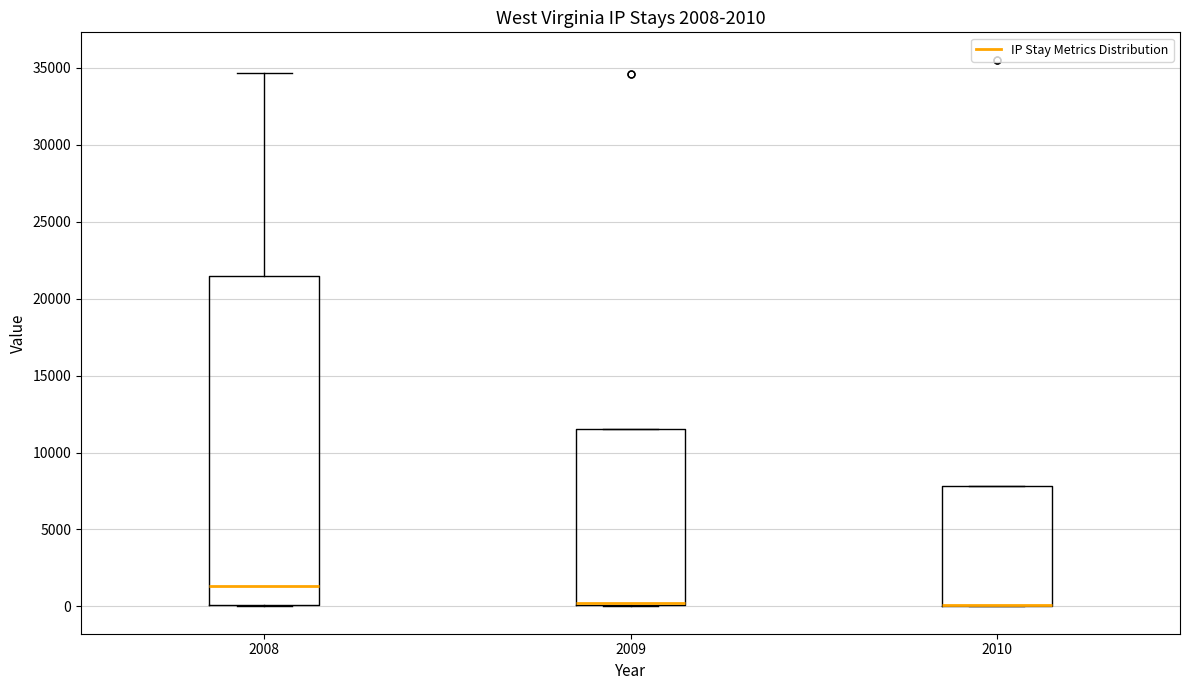

Comparing the boxes themselves (not the whiskers), which one is the tallest?

2008